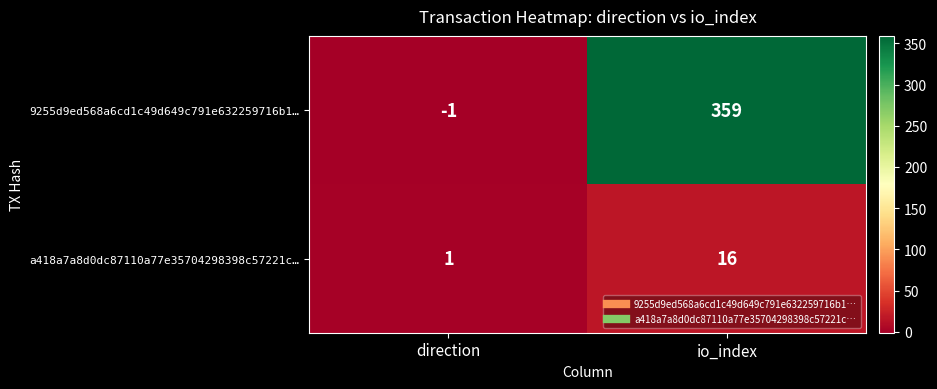

At how many categories does at least one series exceed 309?

1